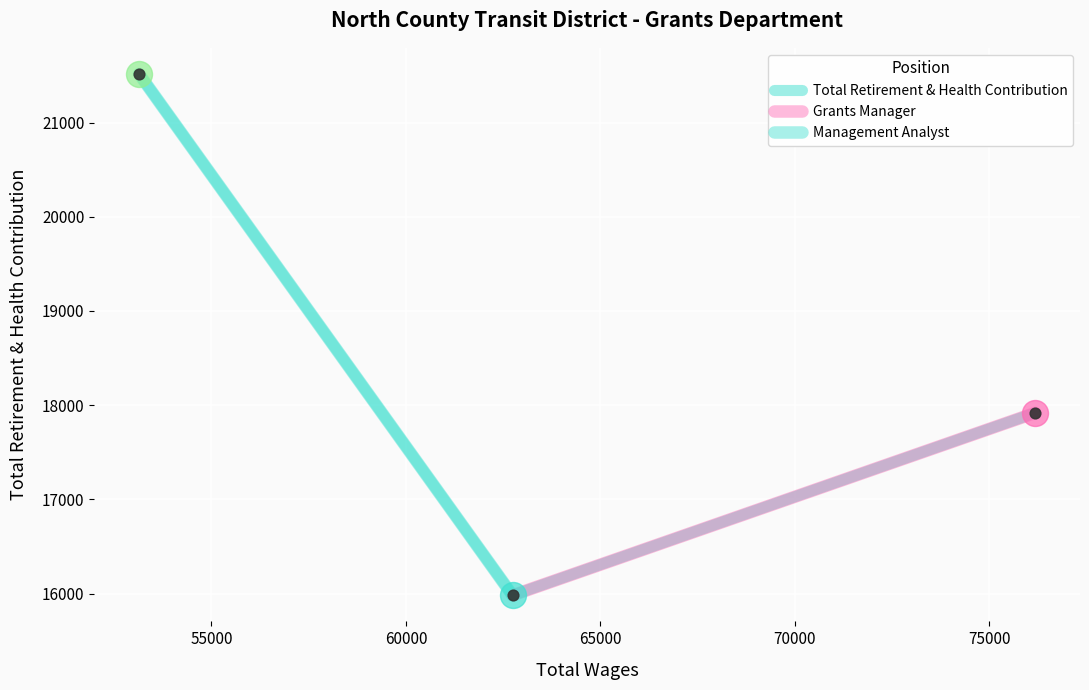

Approximately how many times larger is the value at 76180.0 compared to 53138.0?

0.8